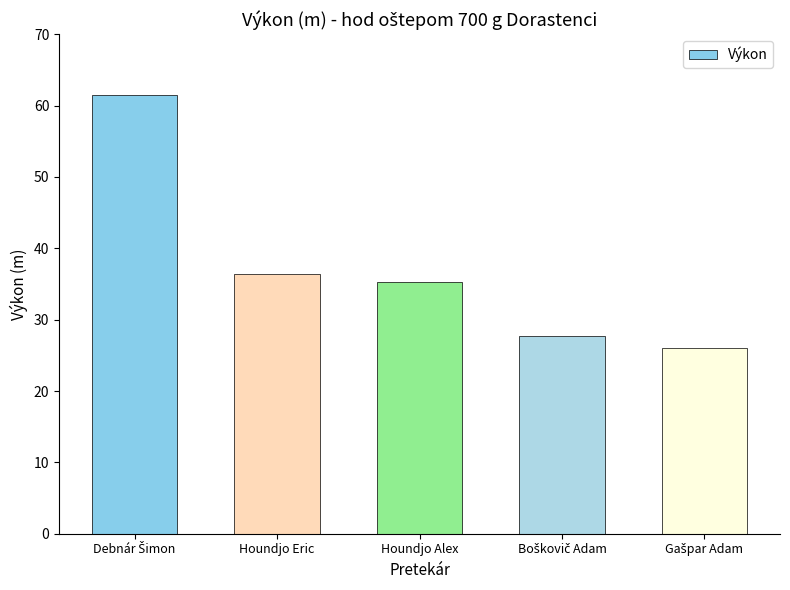

The chart shows a value of 61.3 at Houndjo Alex. True or false?

False